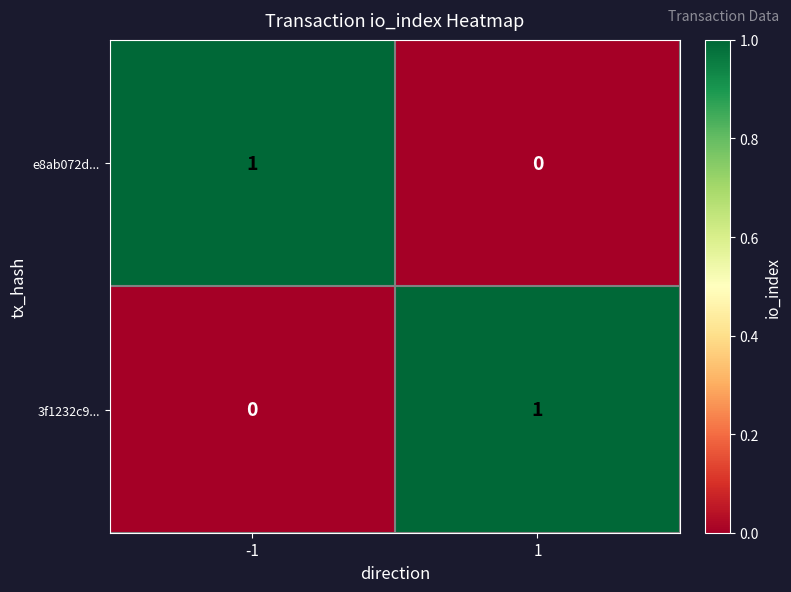

Is it true that 3f1232c9... equals 2 at 1?

False